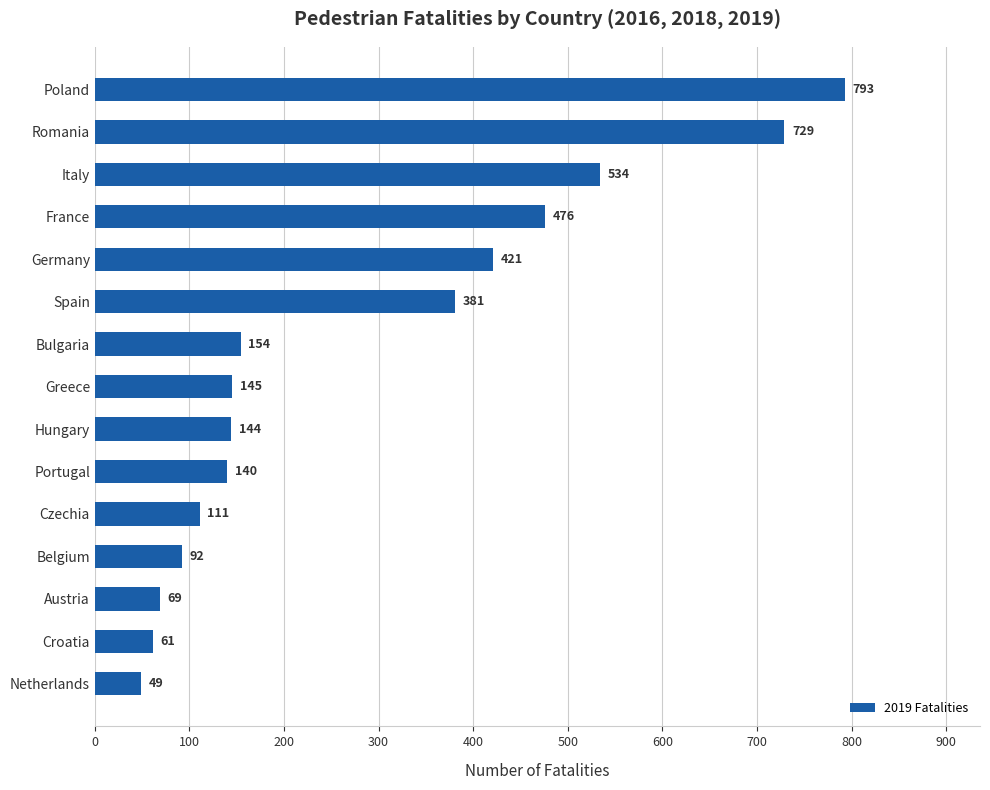

Reading bottom to top, list all the values displayed in this chart.

Netherlands=49	Croatia=61	Austria=69	Belgium=92	Czechia=111	Portugal=140	Hungary=144	Greece=145	Bulgaria=154	Spain=381	Germany=421	France=476	Italy=534	Romania=729	Poland=793